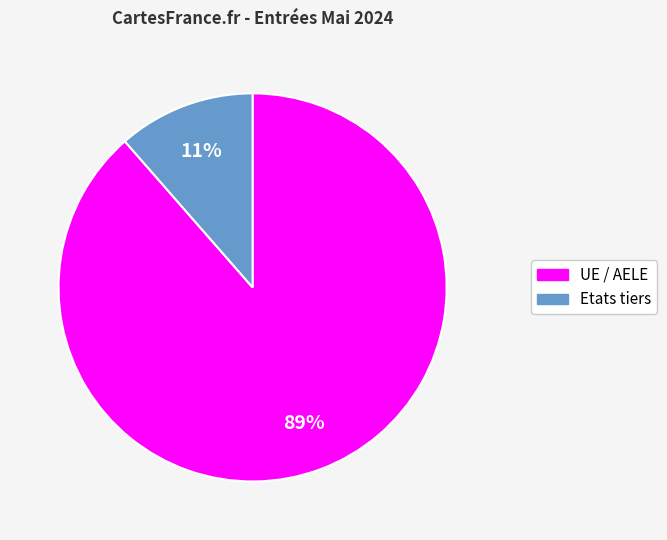

To the nearest percent, what is the combined percentage of Etats tiers and UE / AELE?

100%